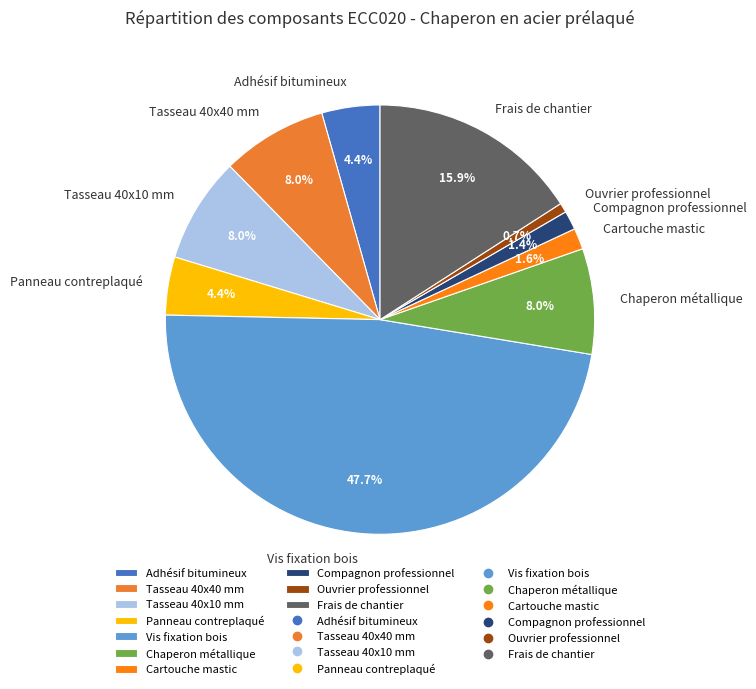

To the nearest percent, what is the average slice percentage?

10%